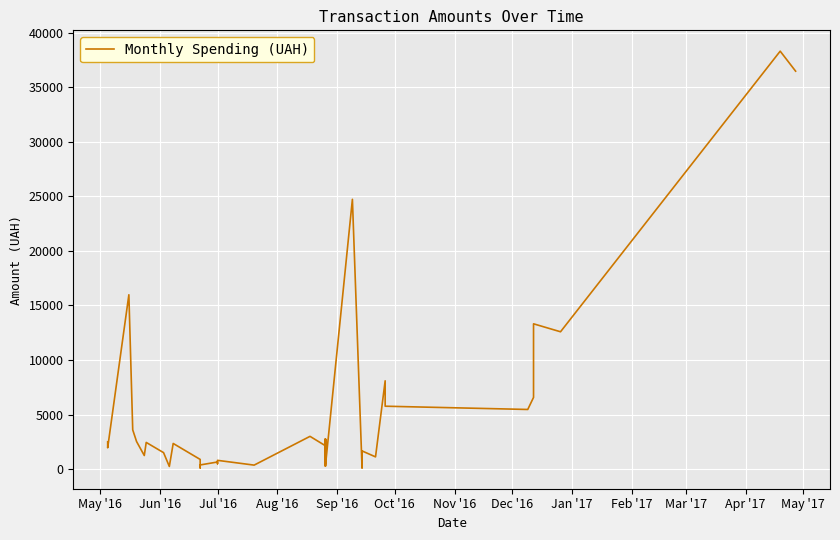

How many lines are shown in the chart?

1